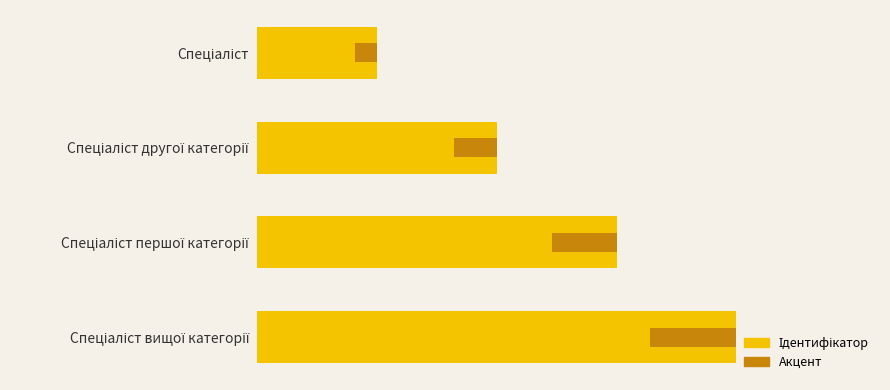

What is the change in value from 0 to 2?

+2